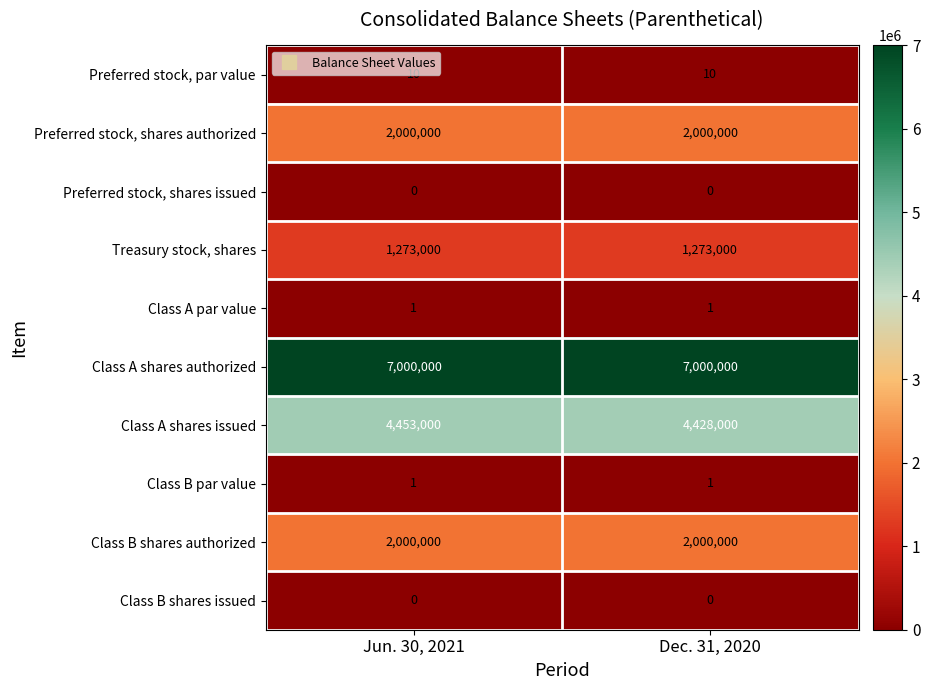

How many distinct data groups are displayed?

10